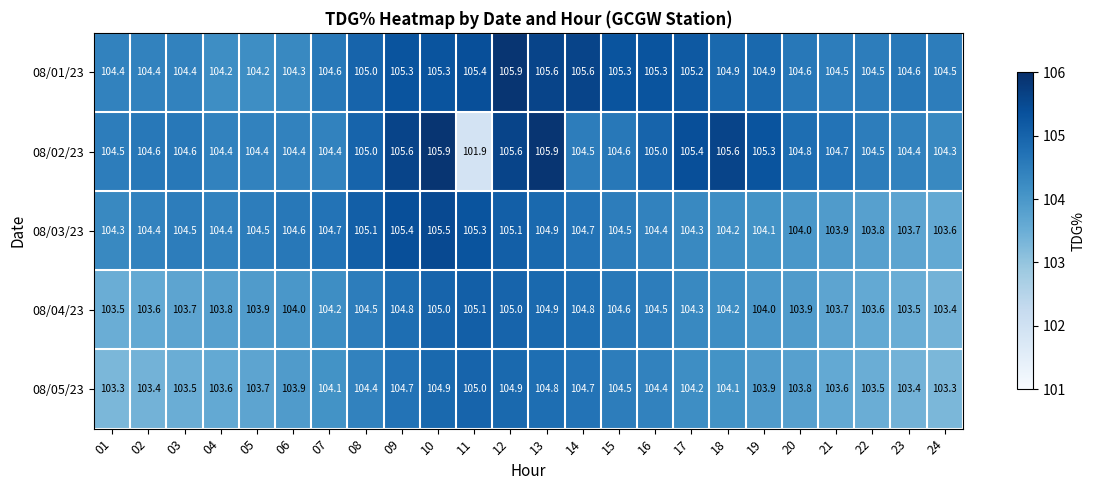

Rank the series at 11 from highest to lowest value.

08/01/23, 08/03/23, 08/04/23, 08/05/23, 08/02/23